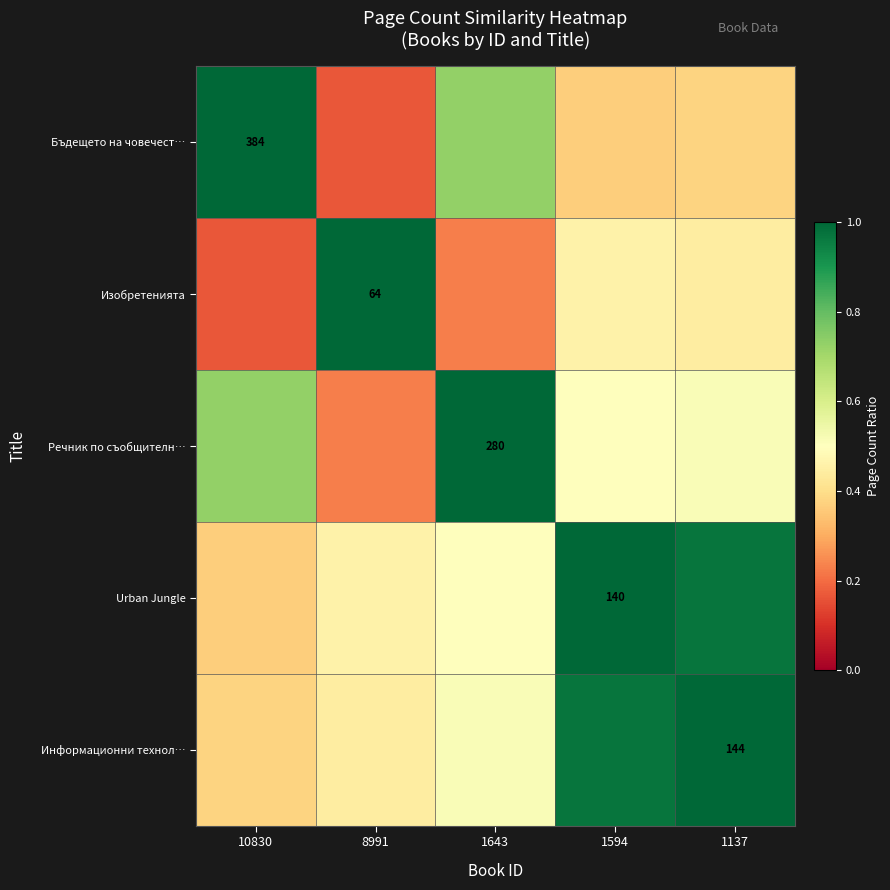

Which has a higher value, 10830 or 8991?

10830